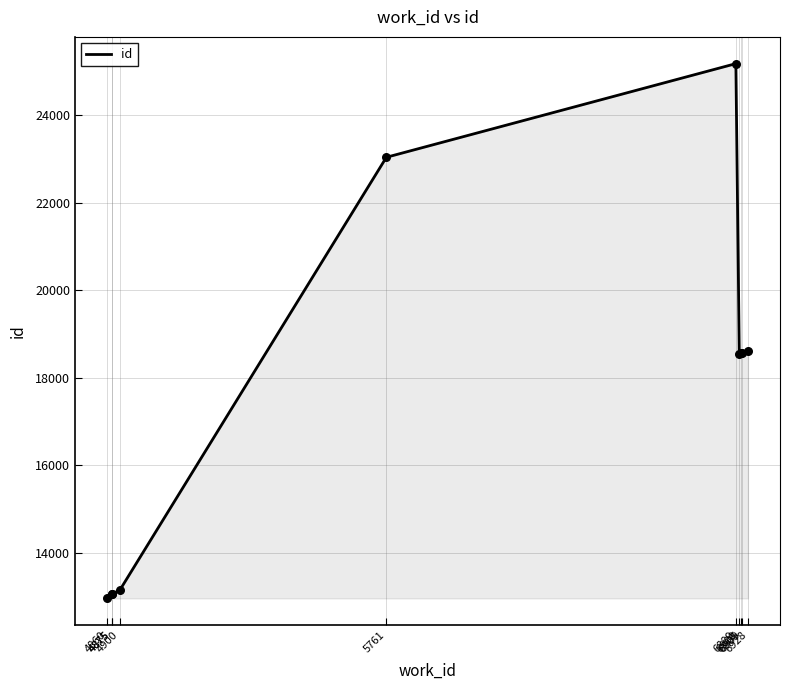

What is the change in value from 6889 to 6900?

-6632